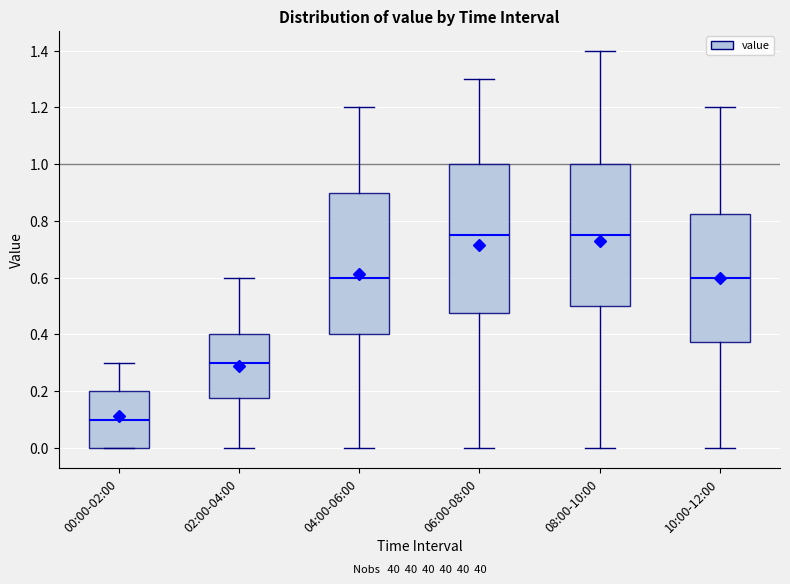

Reading left to right, transcribe this box plot: for each box, give where its median line is, the range the box spans, and where its two whiskers end, as read against the y-axis. The values are not printed on the chart, so give them approximately, as read against the axis.

00:00-02:00: median 0.10, box 0.00 to 0.20, whiskers 0.00 to 0.30
02:00-04:00: median 0.30, box 0.18 to 0.40, whiskers 0.00 to 0.60
04:00-06:00: median 0.60, box 0.40 to 0.90, whiskers 0.00 to 1.20
06:00-08:00: median 0.76, box 0.48 to 1.00, whiskers 0.00 to 1.30
08:00-10:00: median 0.76, box 0.50 to 1.00, whiskers 0.00 to 1.40
10:00-12:00: median 0.60, box 0.38 to 0.82, whiskers 0.00 to 1.20